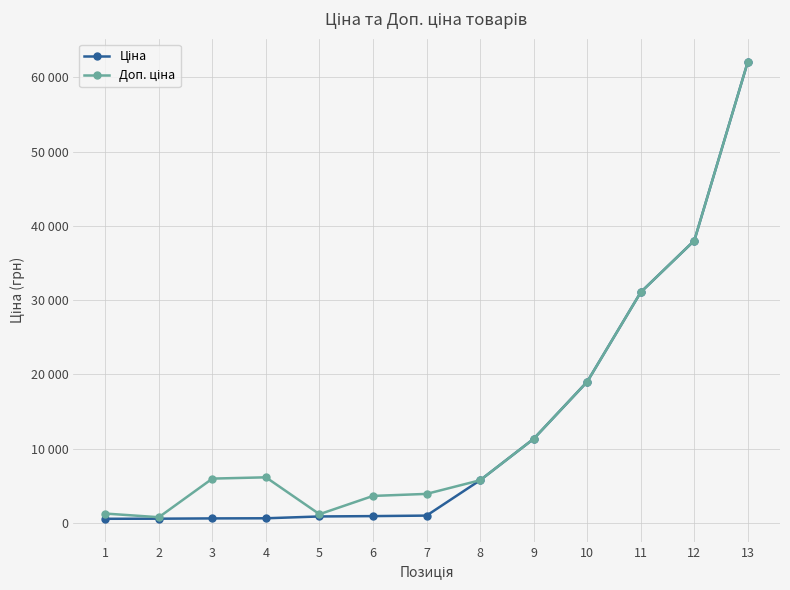

The value of Доп. ціна at 5 is 1162.5. True or false?

True